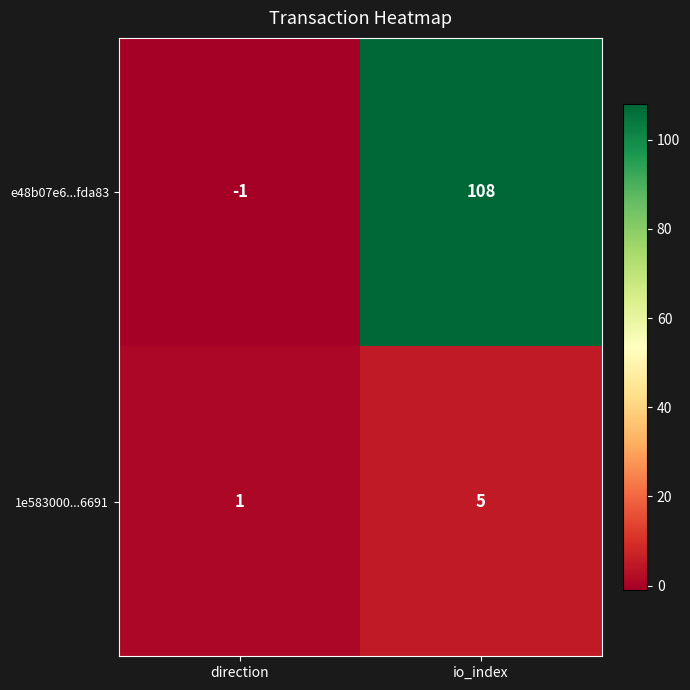

Which series changed the most between direction and io_index?

e48b07e6...fda83